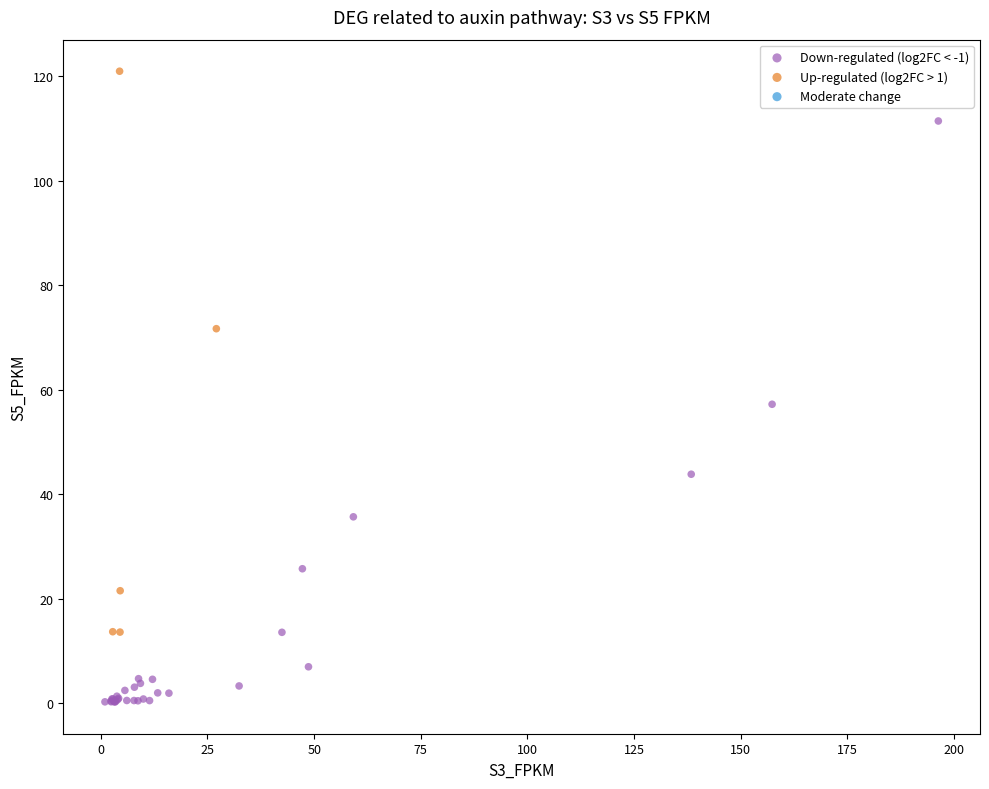

Which series contains the lowest Y value?

Down-regulated (log2FC < -1)